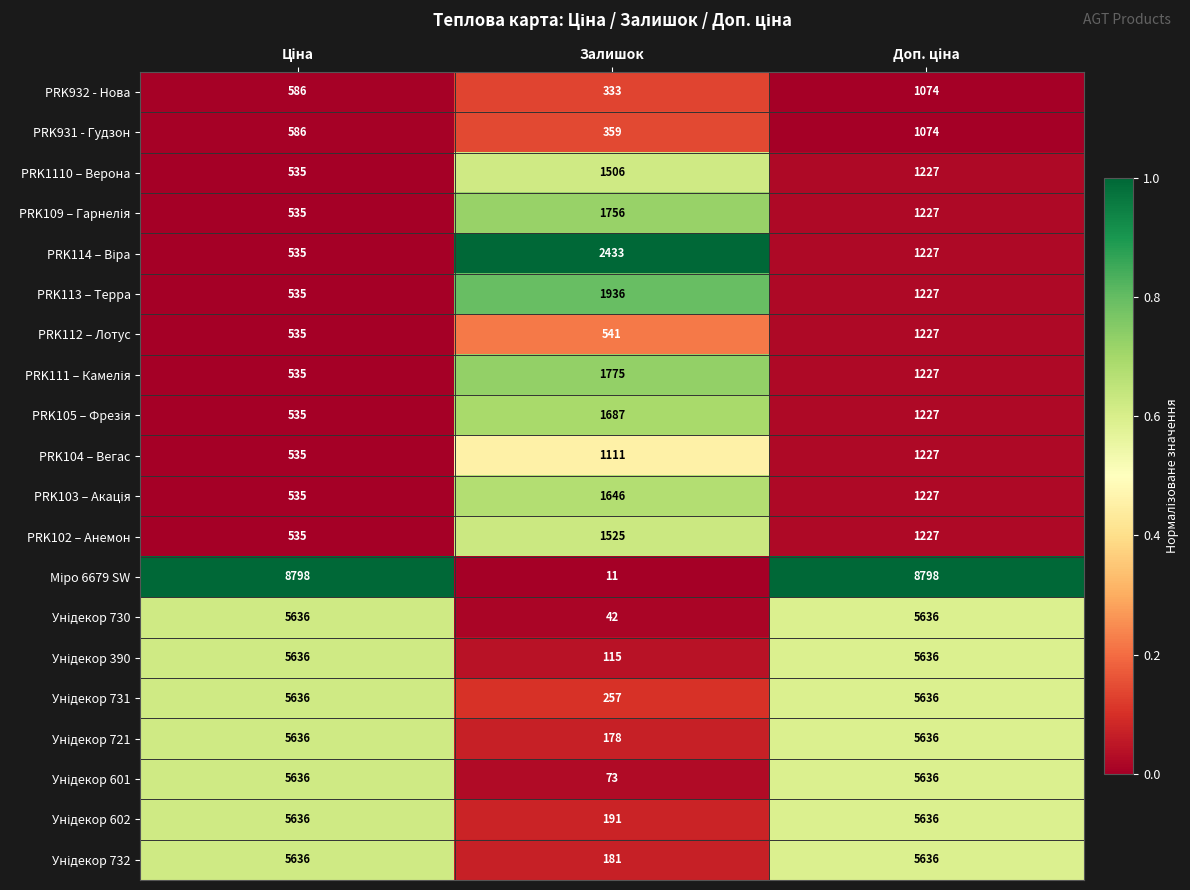

Is it true that PRK112 – Лотус equals 162 at Залишок?

False